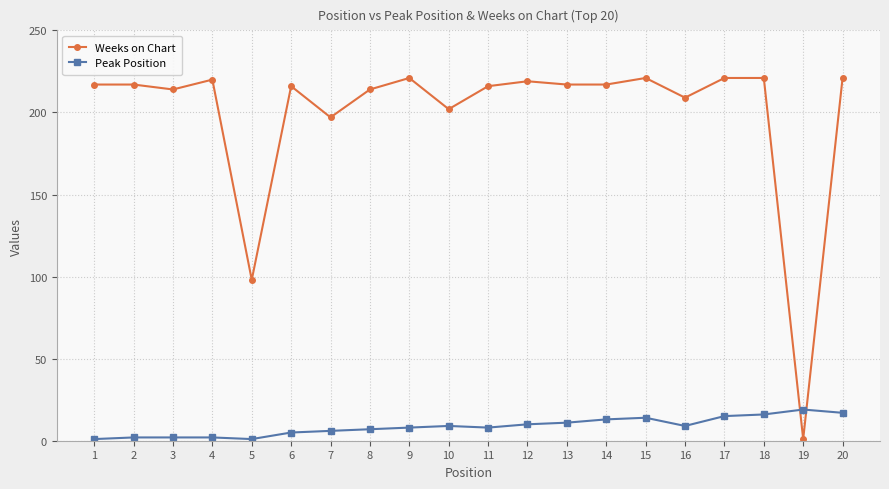

Rank the series by their maximum value, from highest to lowest.

Weeks on Chart, Peak Position